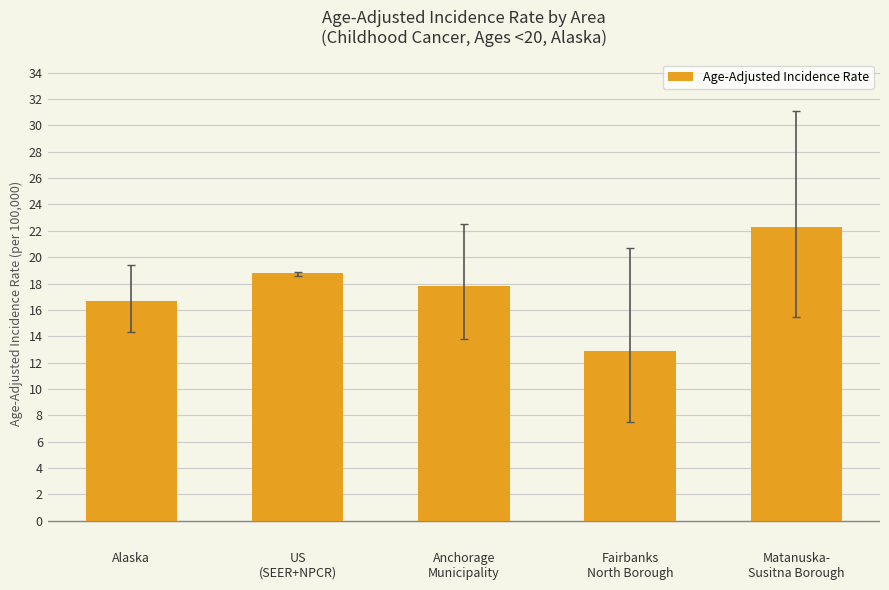

How many data points are less than 17?

2